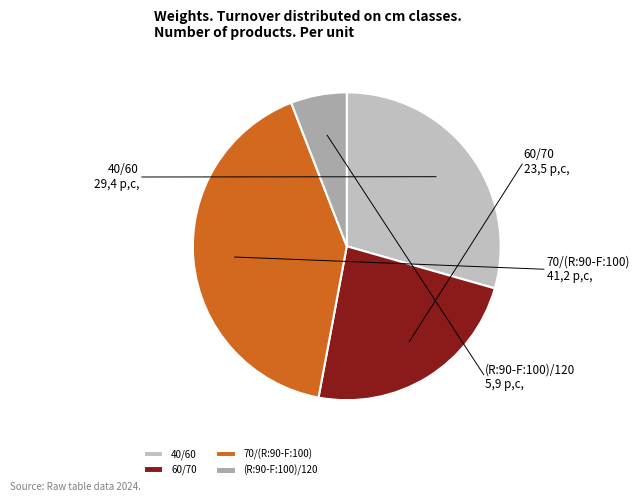

Combined, do 60/70 and 40/60 account for over 50%?

Yes